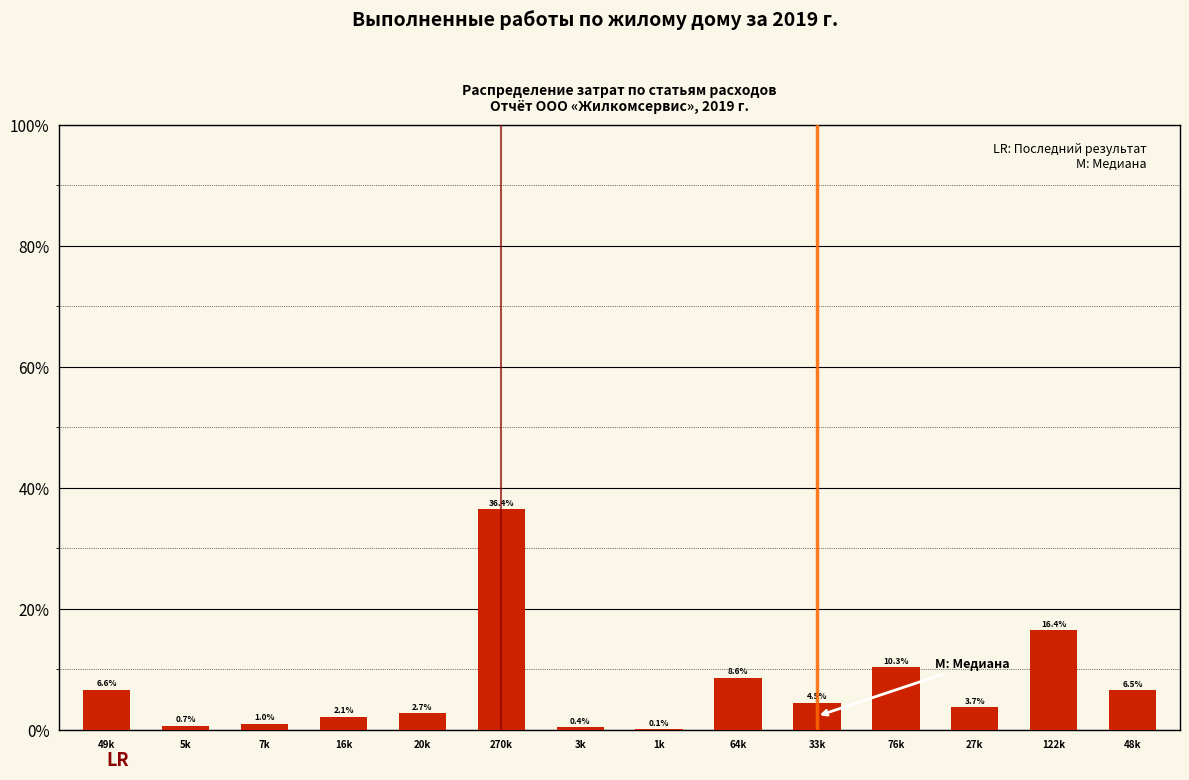

Reading left to right, what are all the values shown in this chart?

49k=6.6	5k=0.7	7k=1.0	16k=2.1	20k=2.7	270k=36.4	3k=0.4	1k=0.1	64k=8.6	33k=4.5	76k=10.3	27k=3.7	122k=16.4	48k=6.5